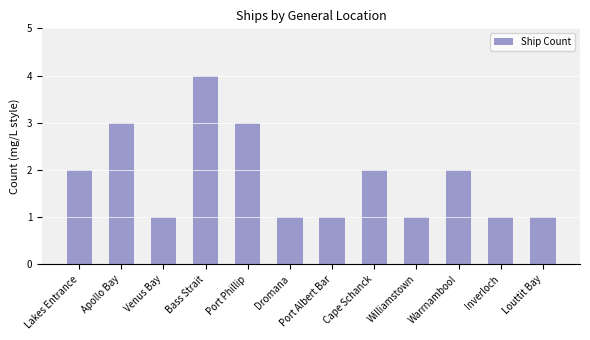

What is the label of the 1st bar from the left?

Lakes Entrance